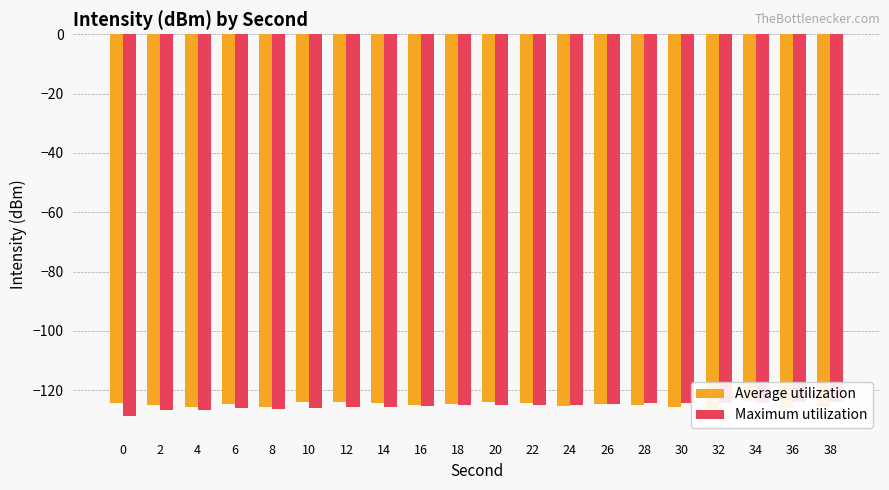

Between 22 and 34, which series saw the biggest shift?

Maximum utilization